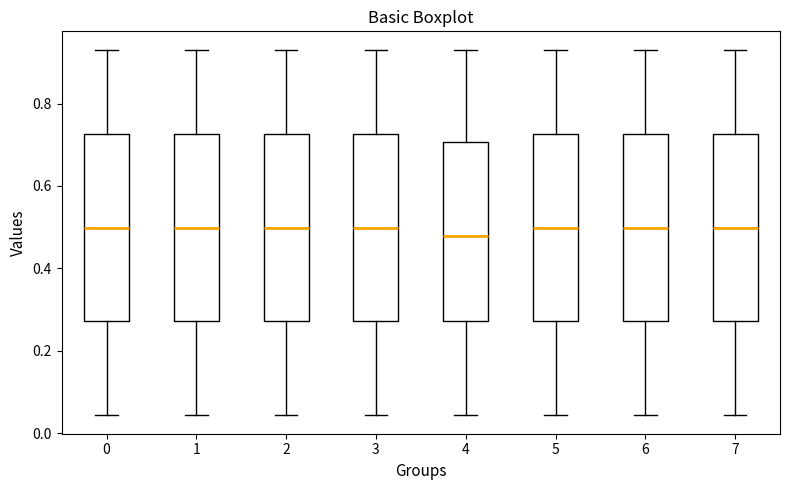

Where is the upper edge of the box at x = 5 on the y-axis? The values are not printed on the chart, so give them approximately, as read against the axis.

0.72